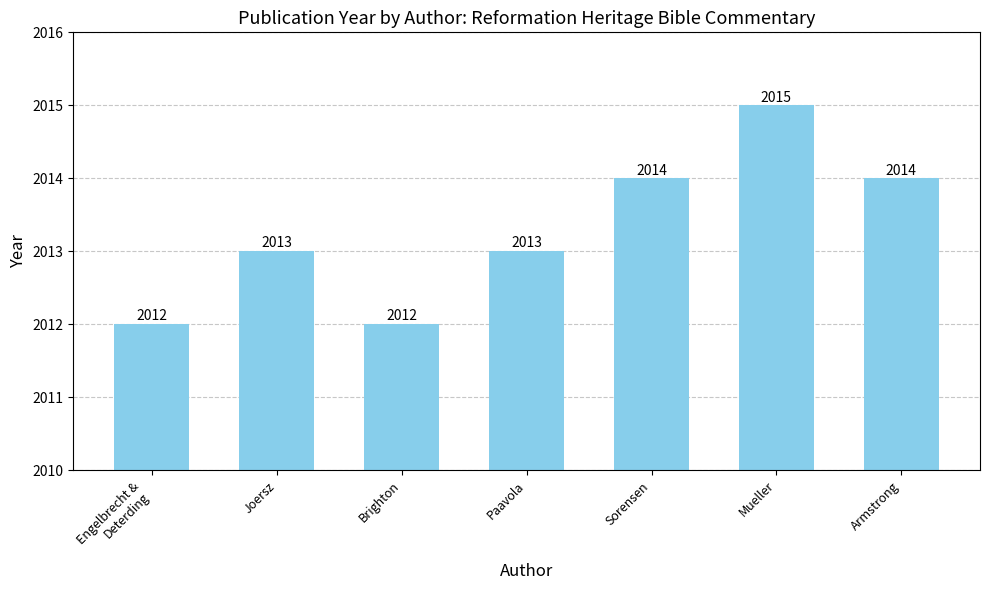

Count the values in the range 2012 to 2014.

6